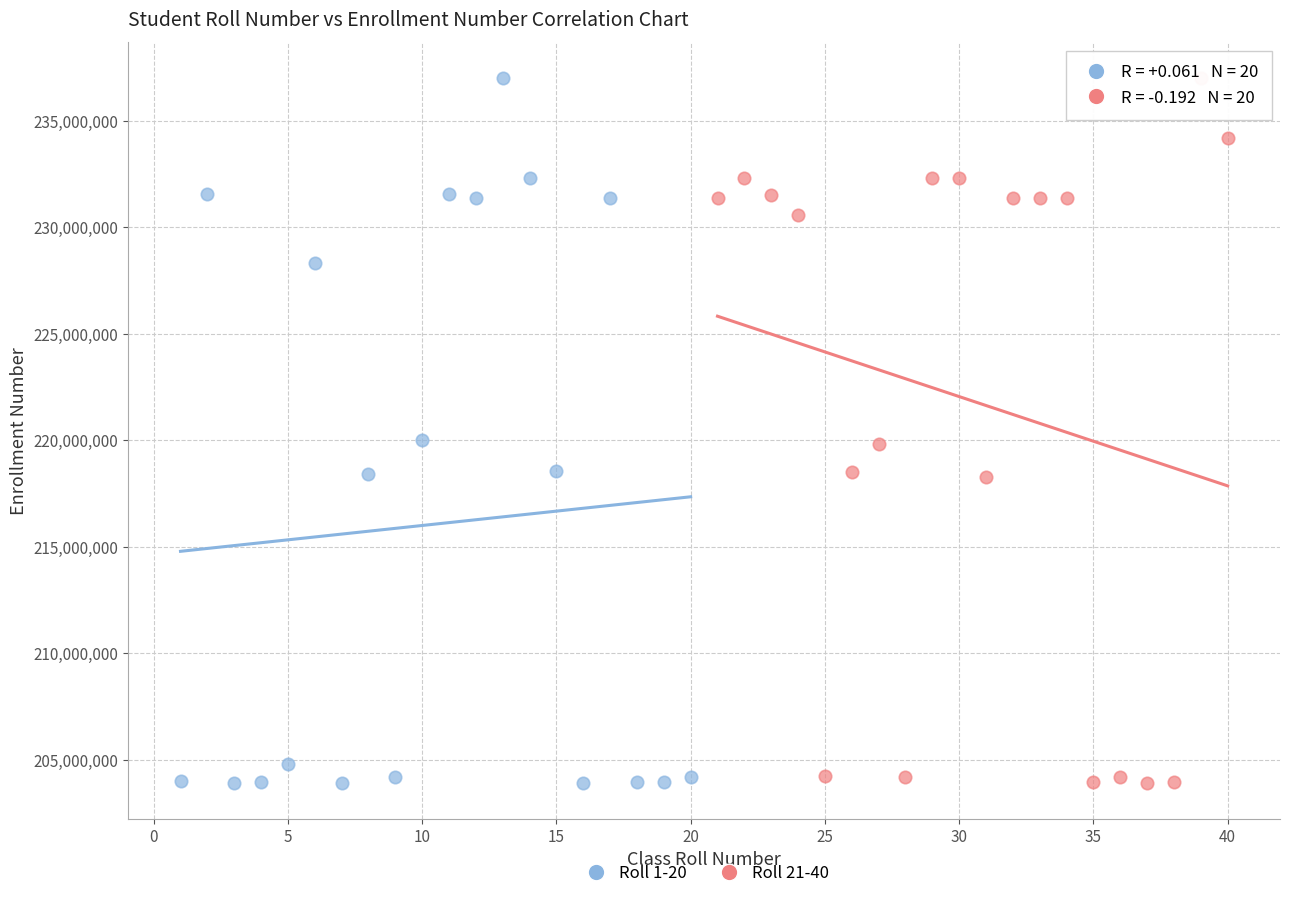

What are all the series names shown in the legend?

Roll 1-20, Roll 21-40